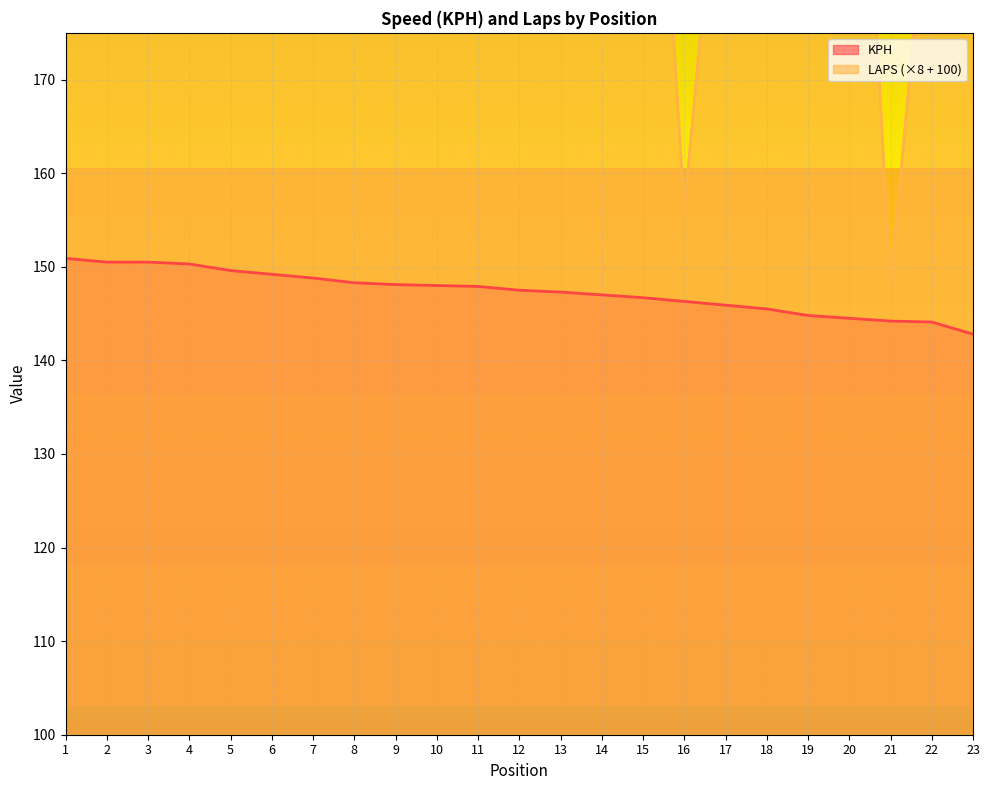

What is the minimum value for LAPS?

148.0